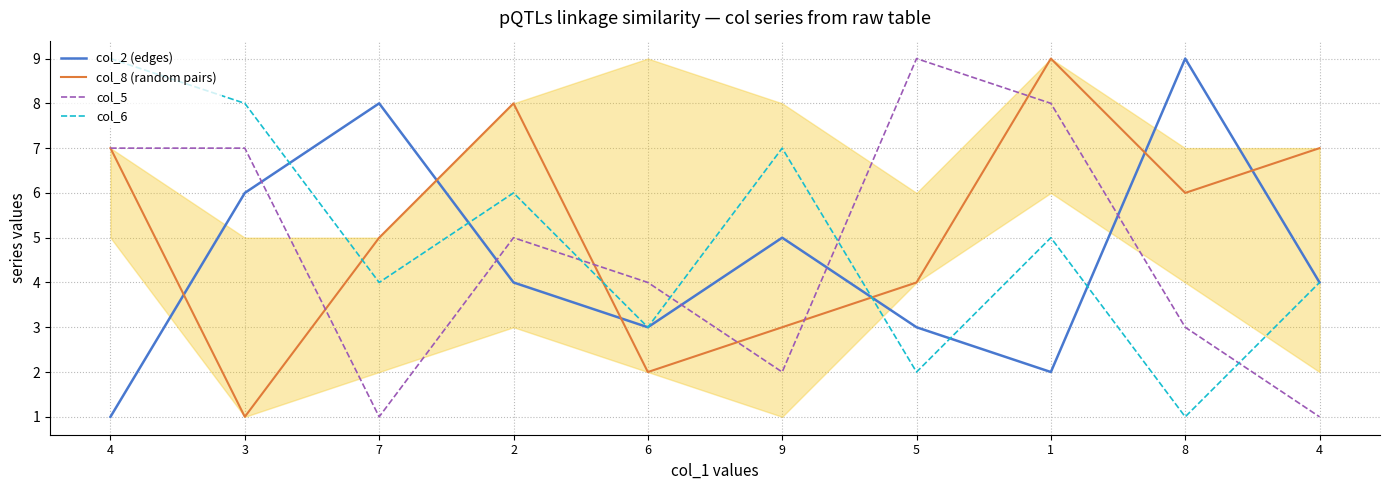

What are all the series names shown in the legend?

col_2 (edges), col_8 (random pairs), col_5, col_6